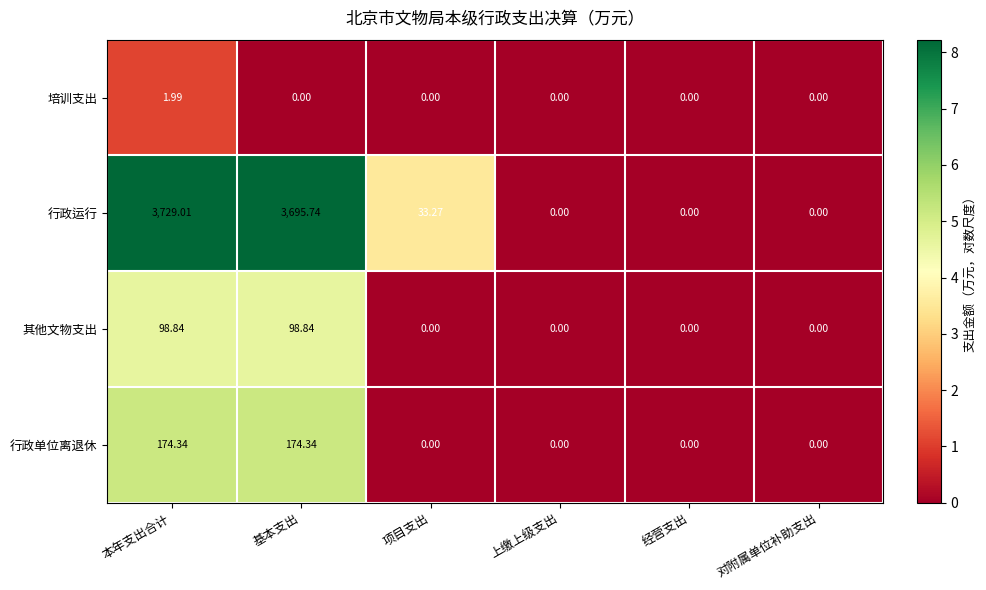

Which series has the largest range (max minus min)?

行政运行